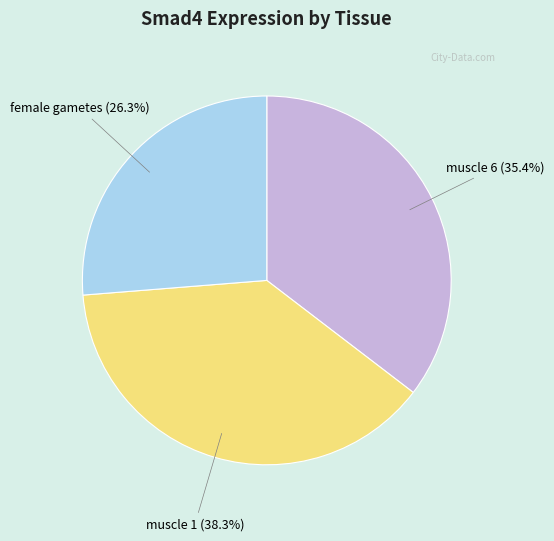

What is the total percentage of female gametes and muscle 6?

61.7%